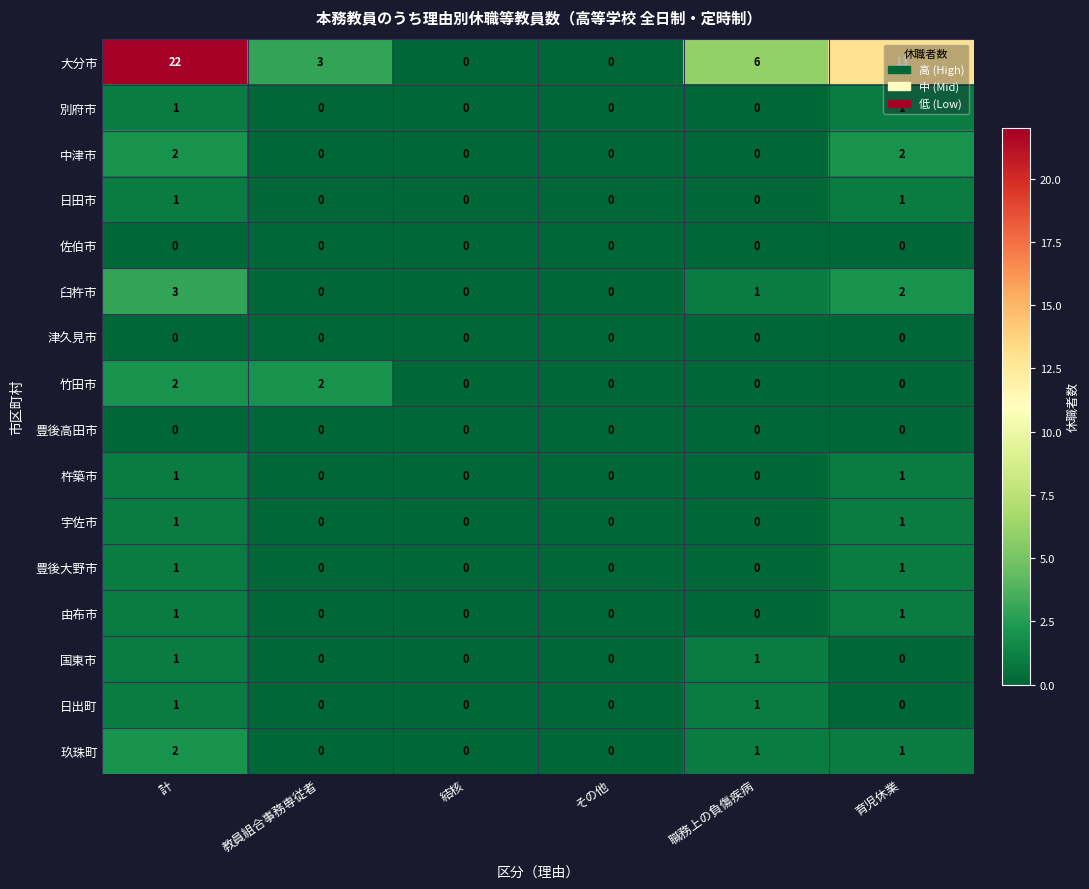

The value of 中津市 at その他 is 1. True or false?

False